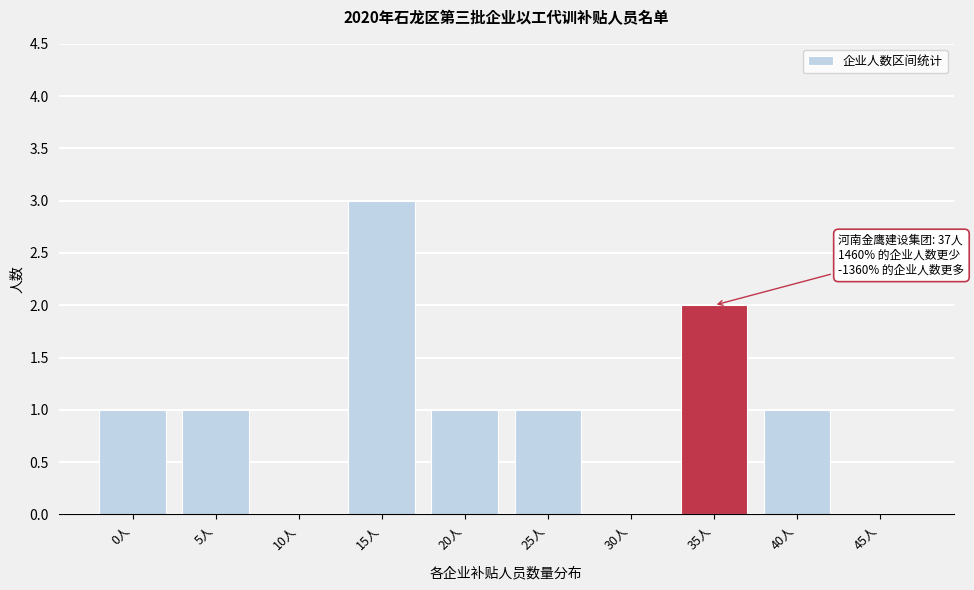

Reading right to left, extract all data points from this chart.

45人=0	40人=1	35人=2	30人=0	25人=1	20人=1	15人=3	10人=0	5人=1	0人=1